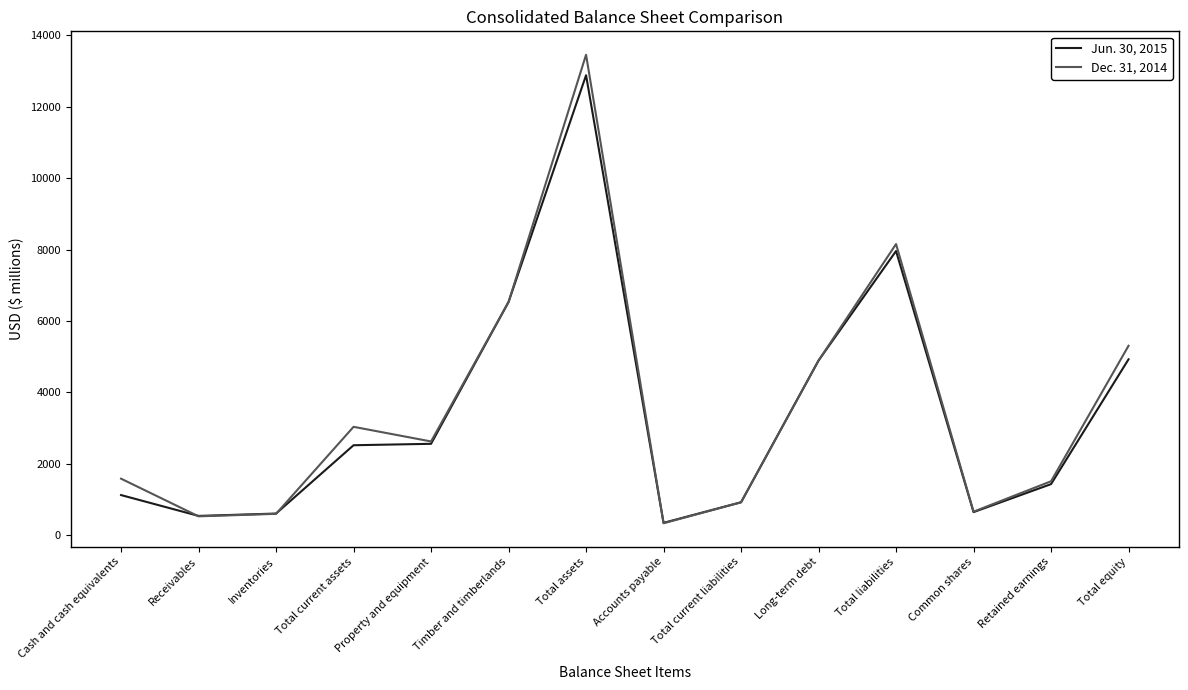

What is the spread (max minus min) of values at Common shares?

13